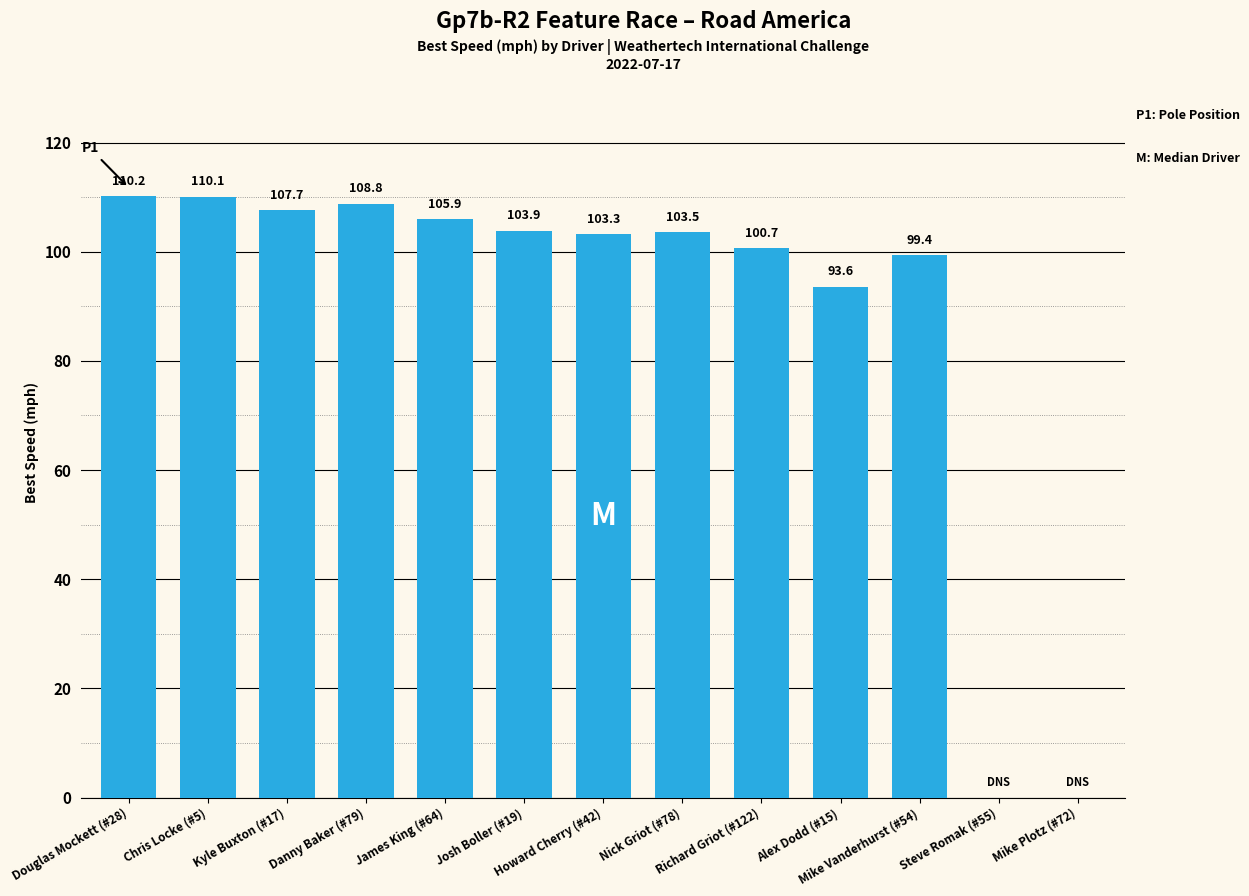

What is the sum of the values at Mike Vanderhurst (#54) and Nick Griot (#78)?

202.9